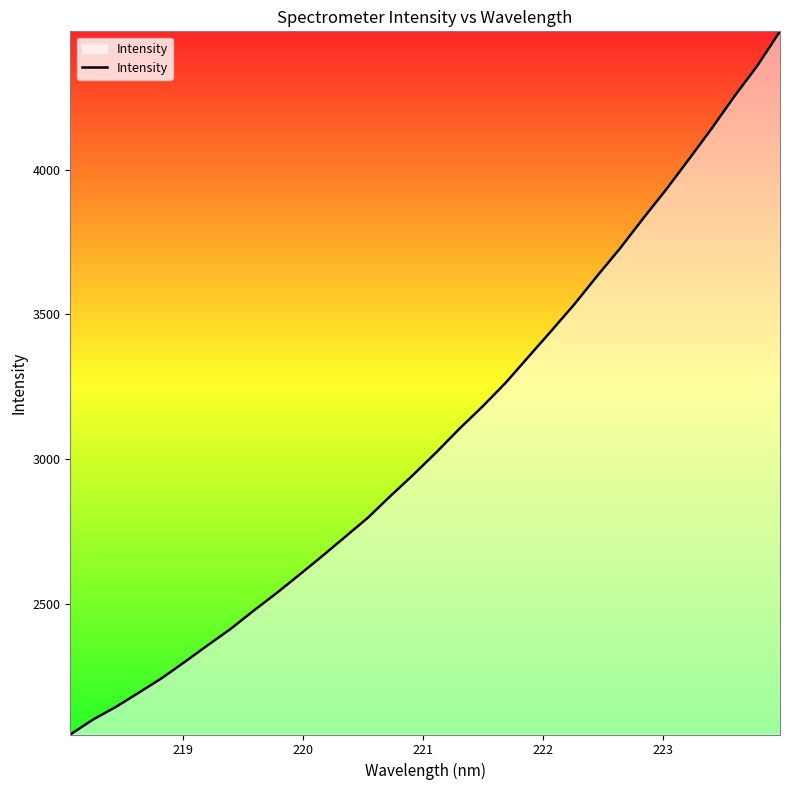

What is the difference between the maximum and minimum values?

2431.7